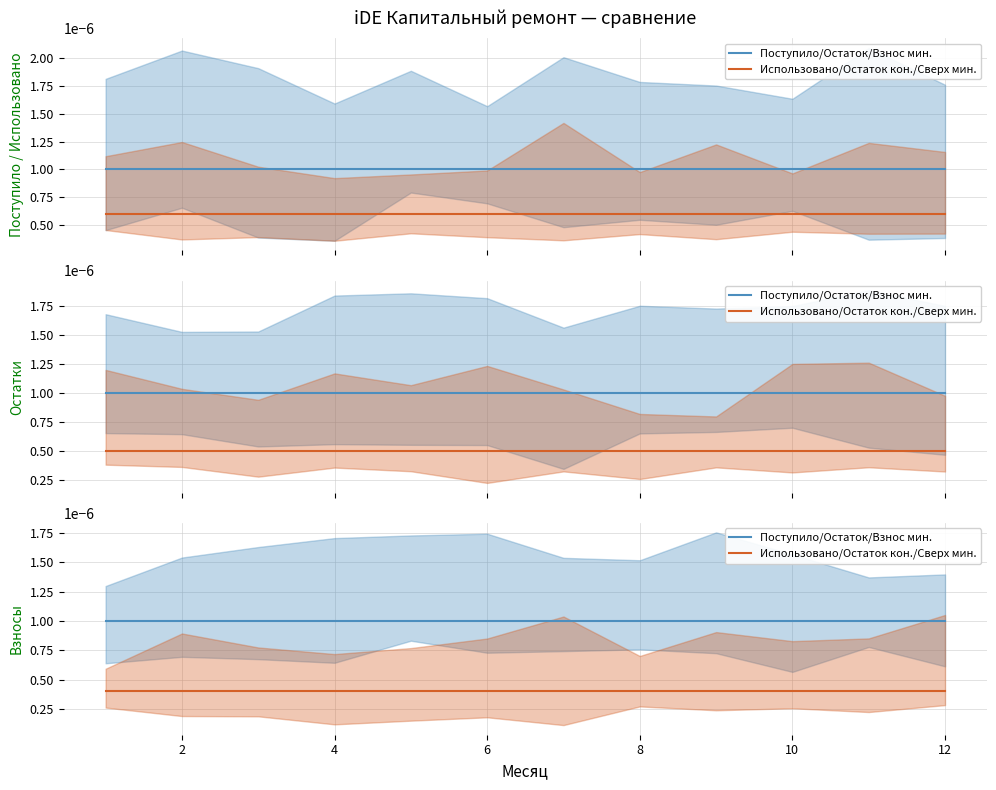

Between 4 and 8, which series saw the biggest shift?

Поступило/Остаток/Взнос мин.